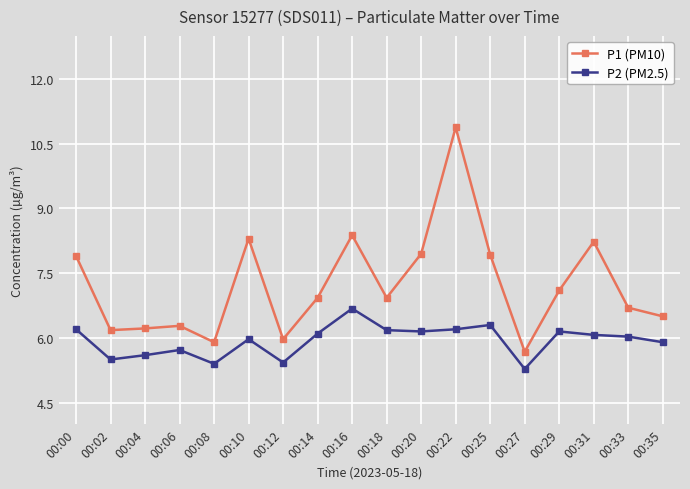

Is it true that P2 (PM2.5) equals 3.1 at 00:12?

False